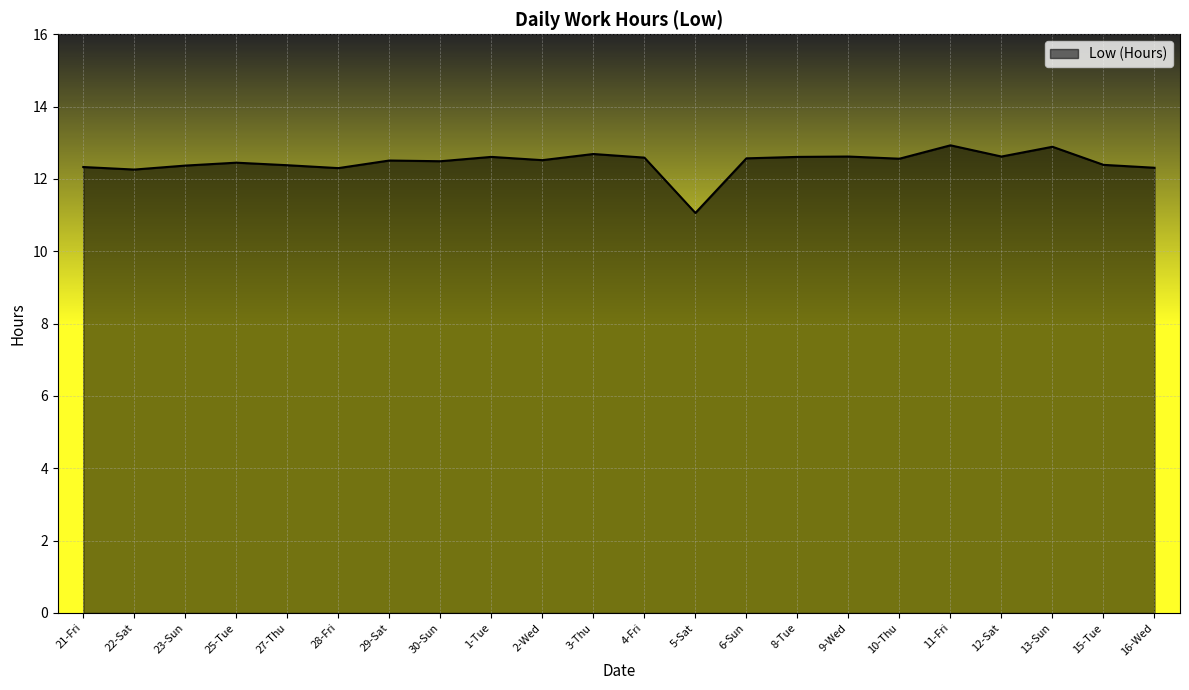

How many values exceed 12?

21